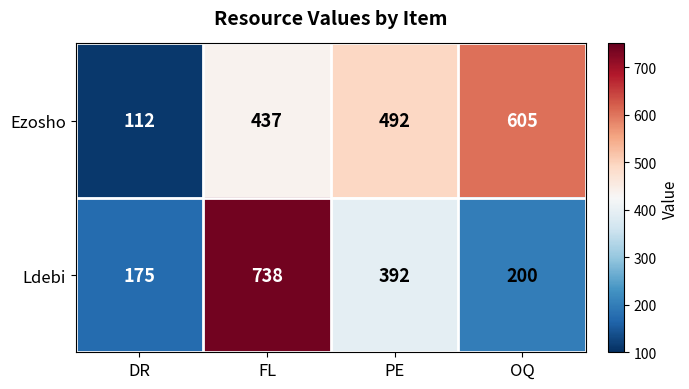

At which category does the chart reach its minimum across all series?

DR